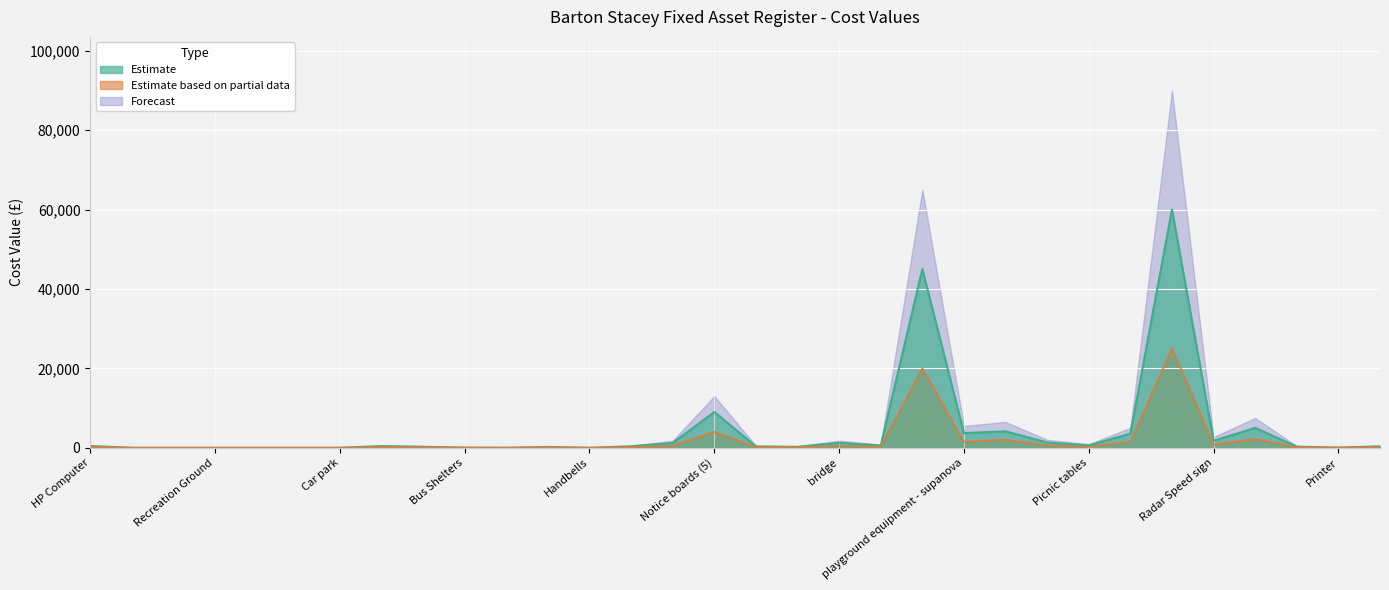

Is it true that Estimate based on partial data equals 60.8 at Bike racks?

False